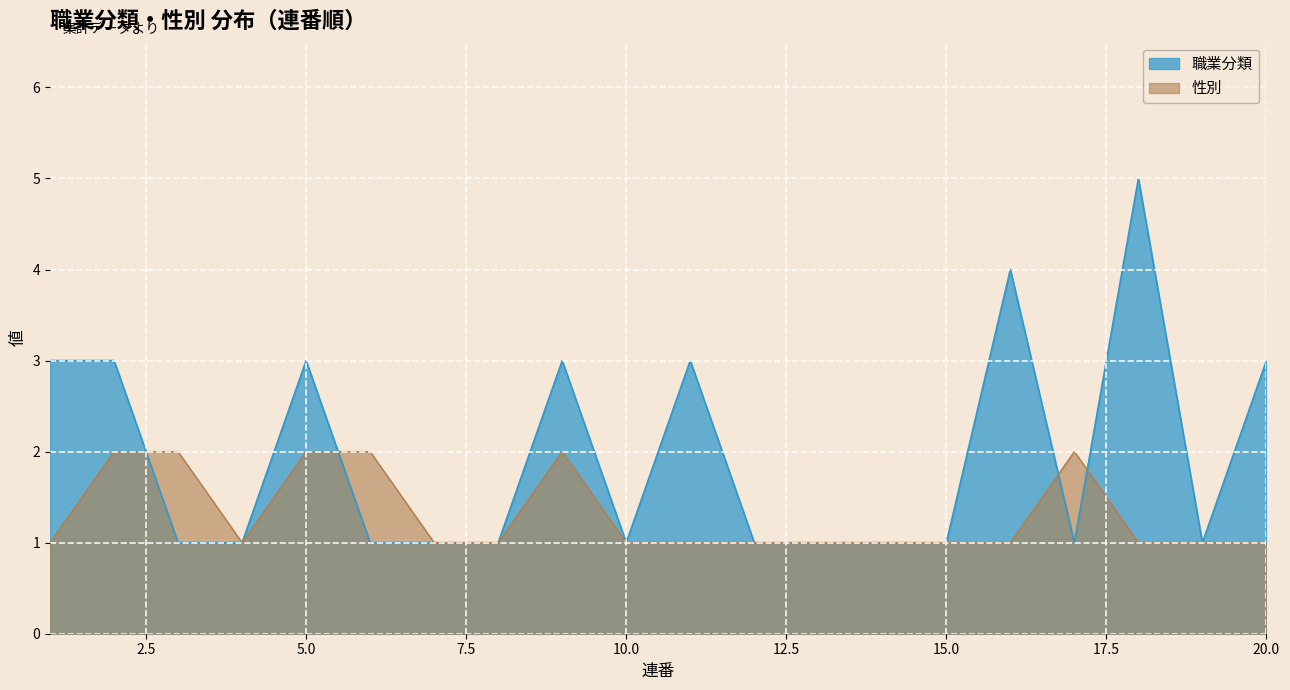

The value of 性別 at 5.0 is 2. True or false?

True